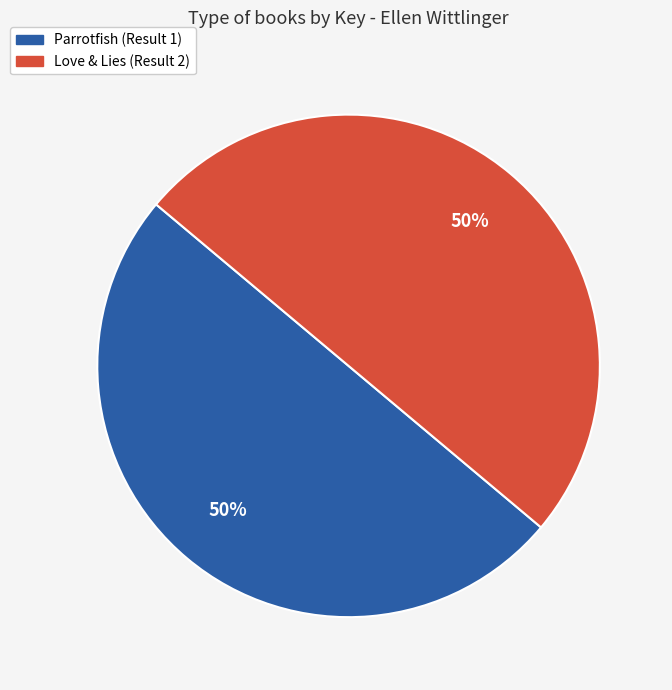

Approximately how many times larger is the value at Parrotfish (Result 1) compared to Love & Lies (Result 2)?

1.0